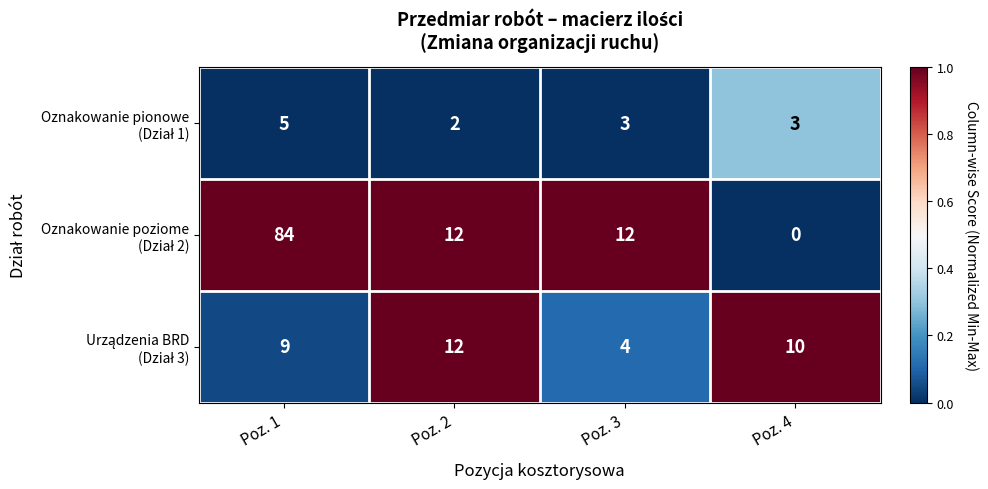

At how many categories does at least one series exceed 0?

4